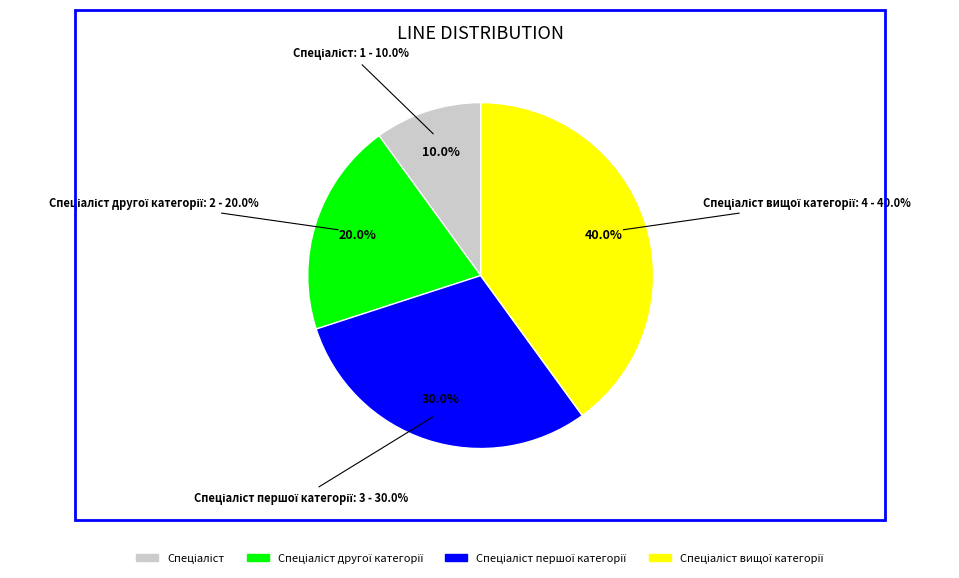

To the nearest percent, what is the combined percentage of Спеціаліст першої категорії and Спеціаліст другої категорії?

50%